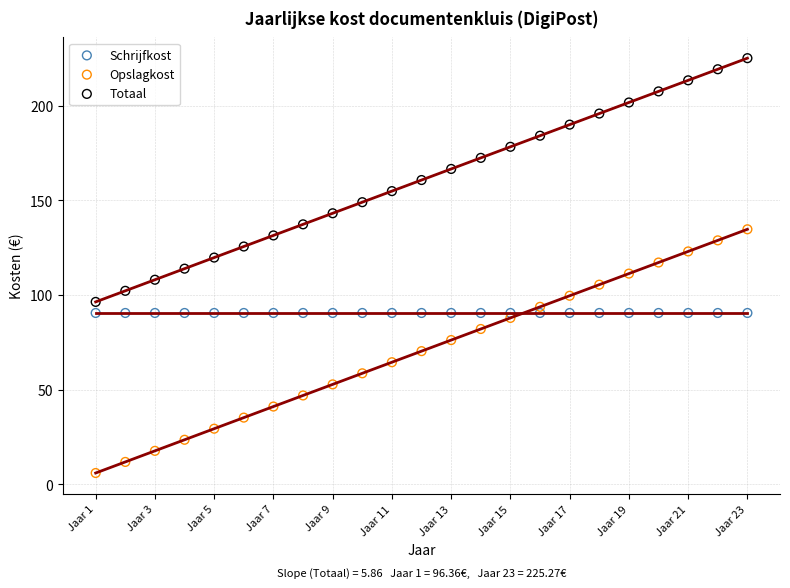

Which series contains the highest Y value?

Totaal